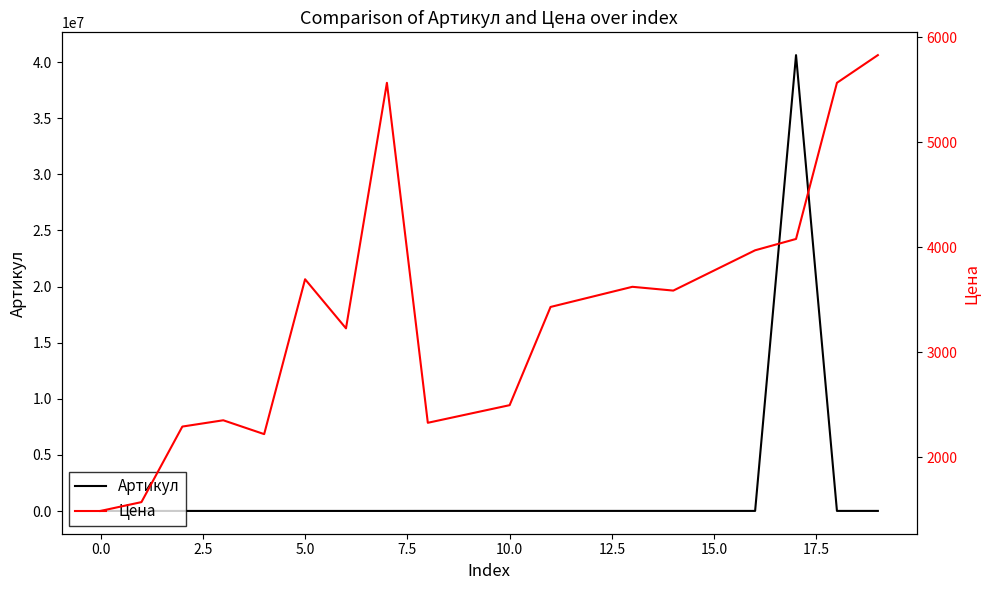

At which category does Артикул reach its first local valley?

18